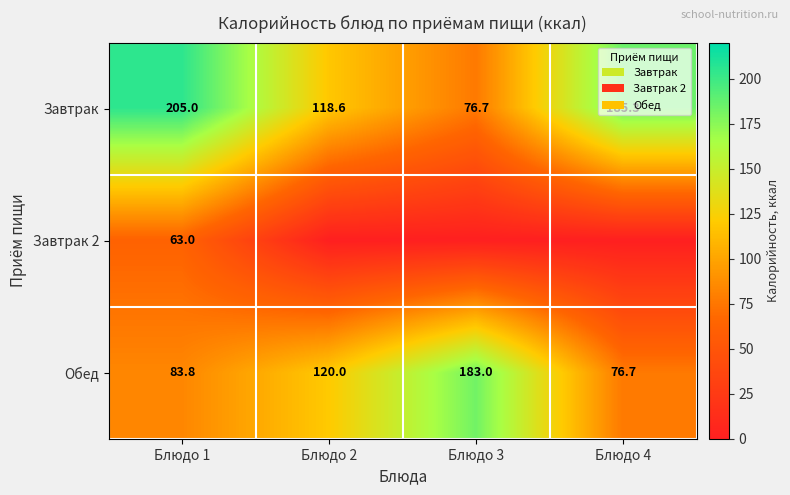

At which label does Завтрак first exceed 185?

Блюдо 1